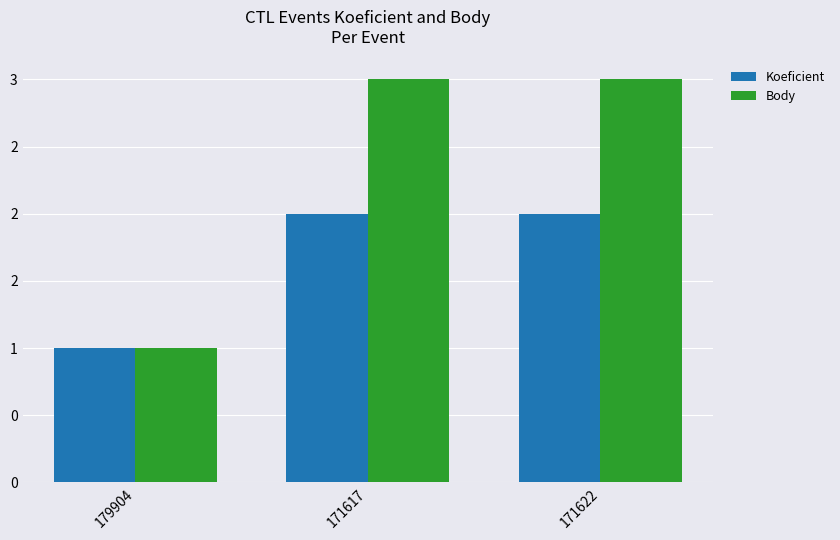

True or false: Body has a value of 1 at 179904.

True